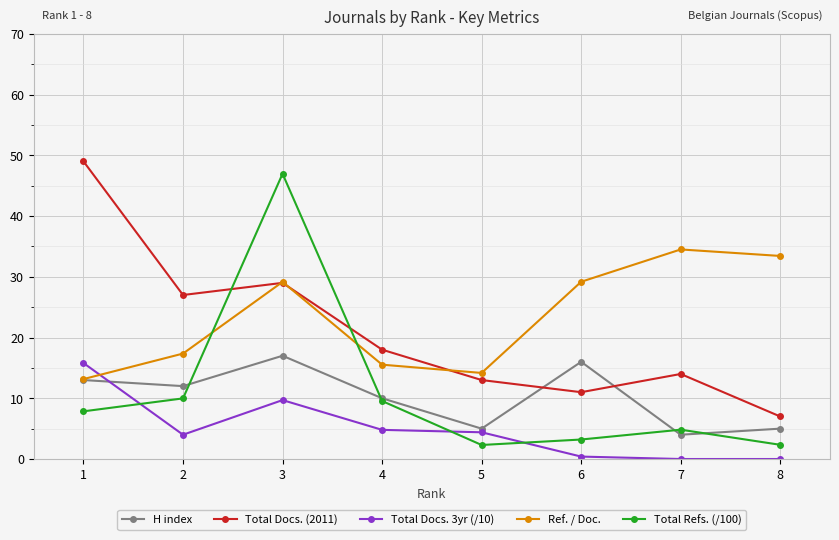

Is it true that Total Docs. 3yr (/10) equals 0.0 at 7?

True